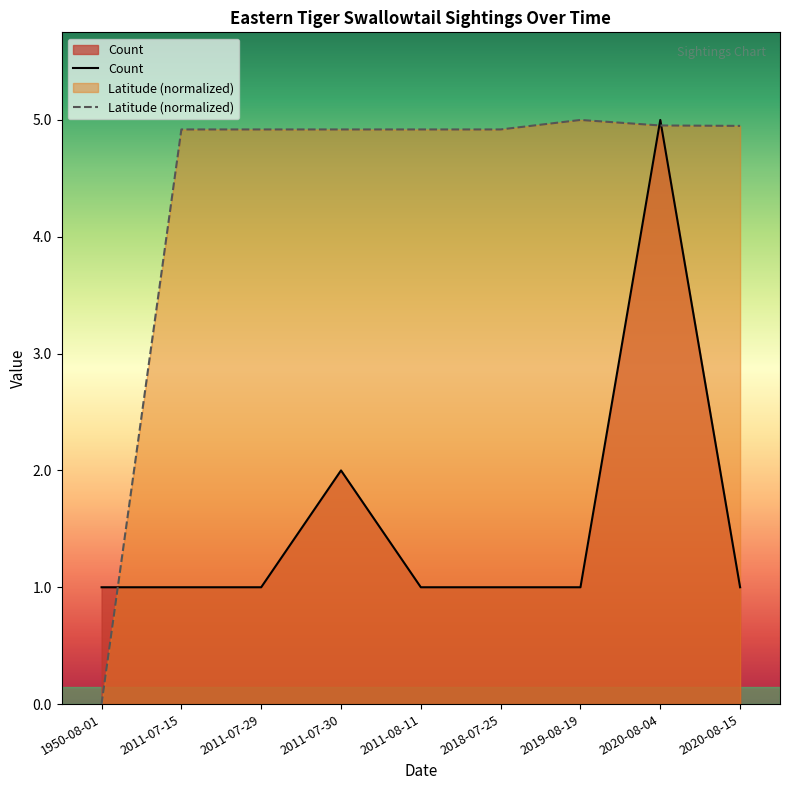

How many distinct data groups are displayed?

2